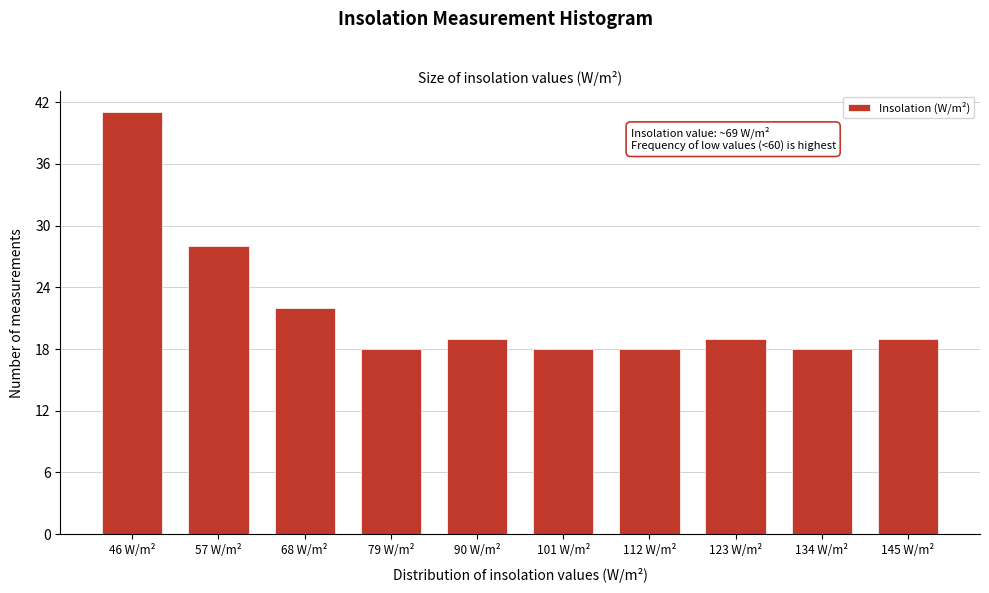

Reading left to right, what are all the values shown in this chart?

46 W/m²=41	57 W/m²=28	68 W/m²=22	79 W/m²=18	90 W/m²=19	101 W/m²=18	112 W/m²=18	123 W/m²=19	134 W/m²=18	145 W/m²=19